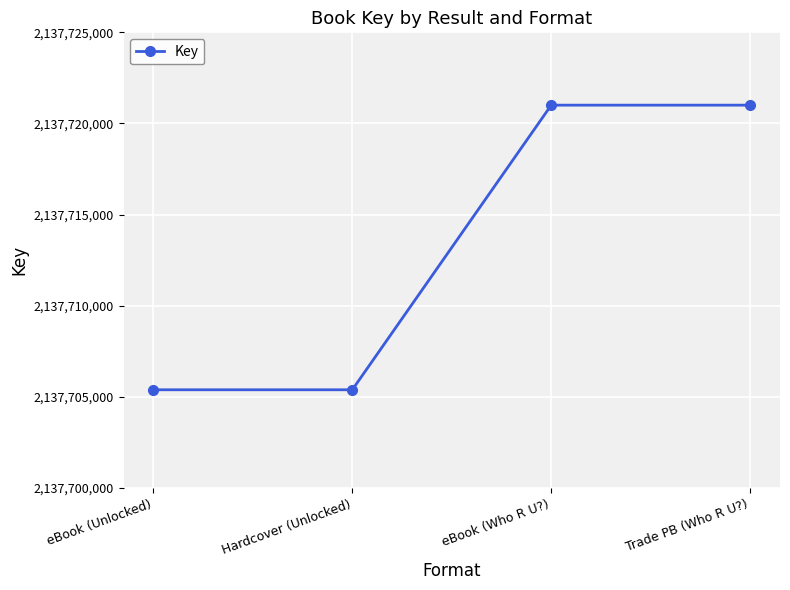

What is the maximum value shown in the chart?

2137721004